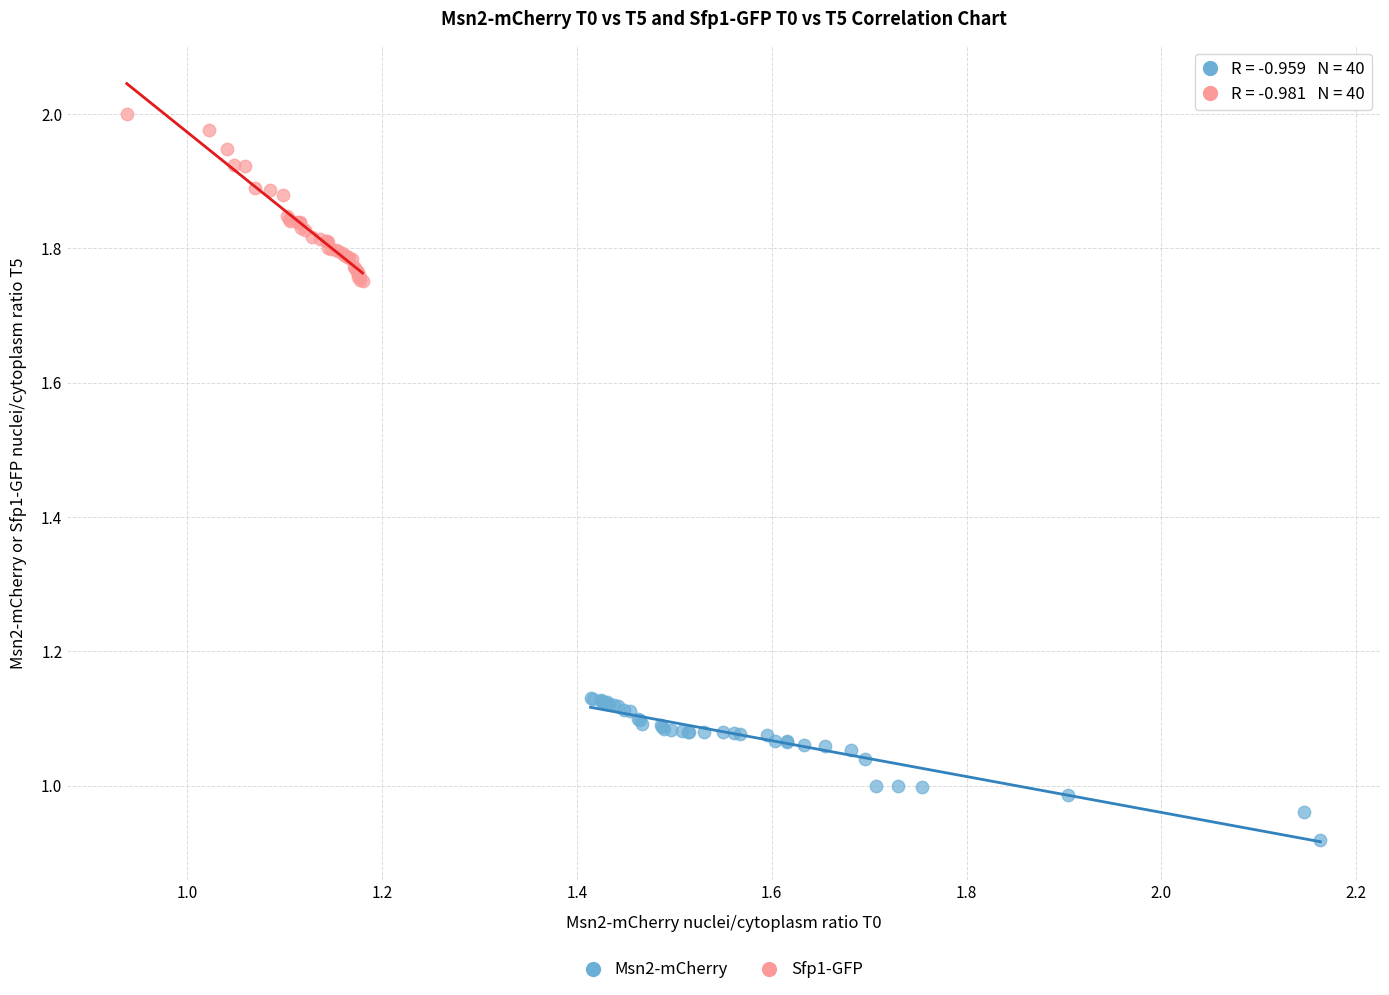

Which series contains the lowest Y value?

Msn2-mCherry